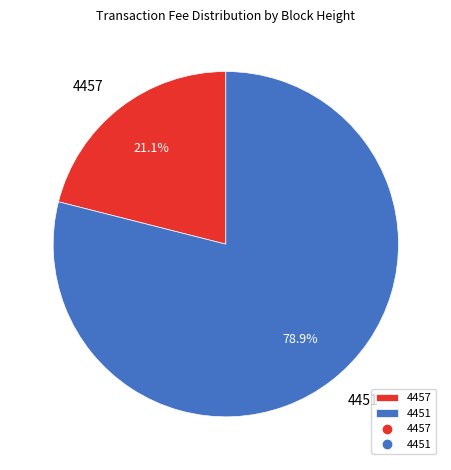

The 4457 slice represents 21% of the pie. True or false?

True